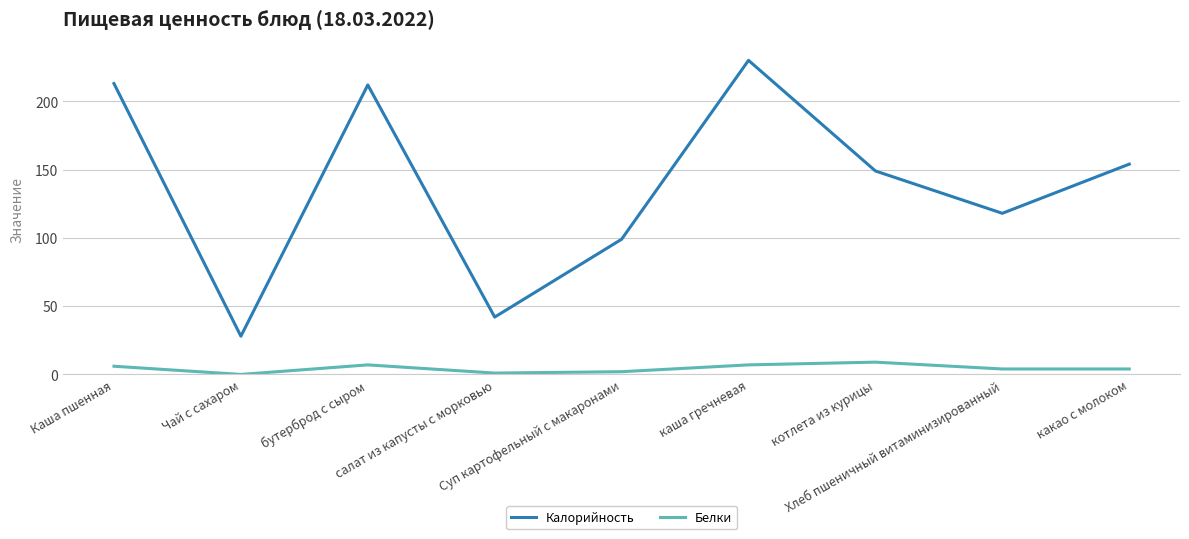

Which series has the largest range (max minus min)?

Калорийность